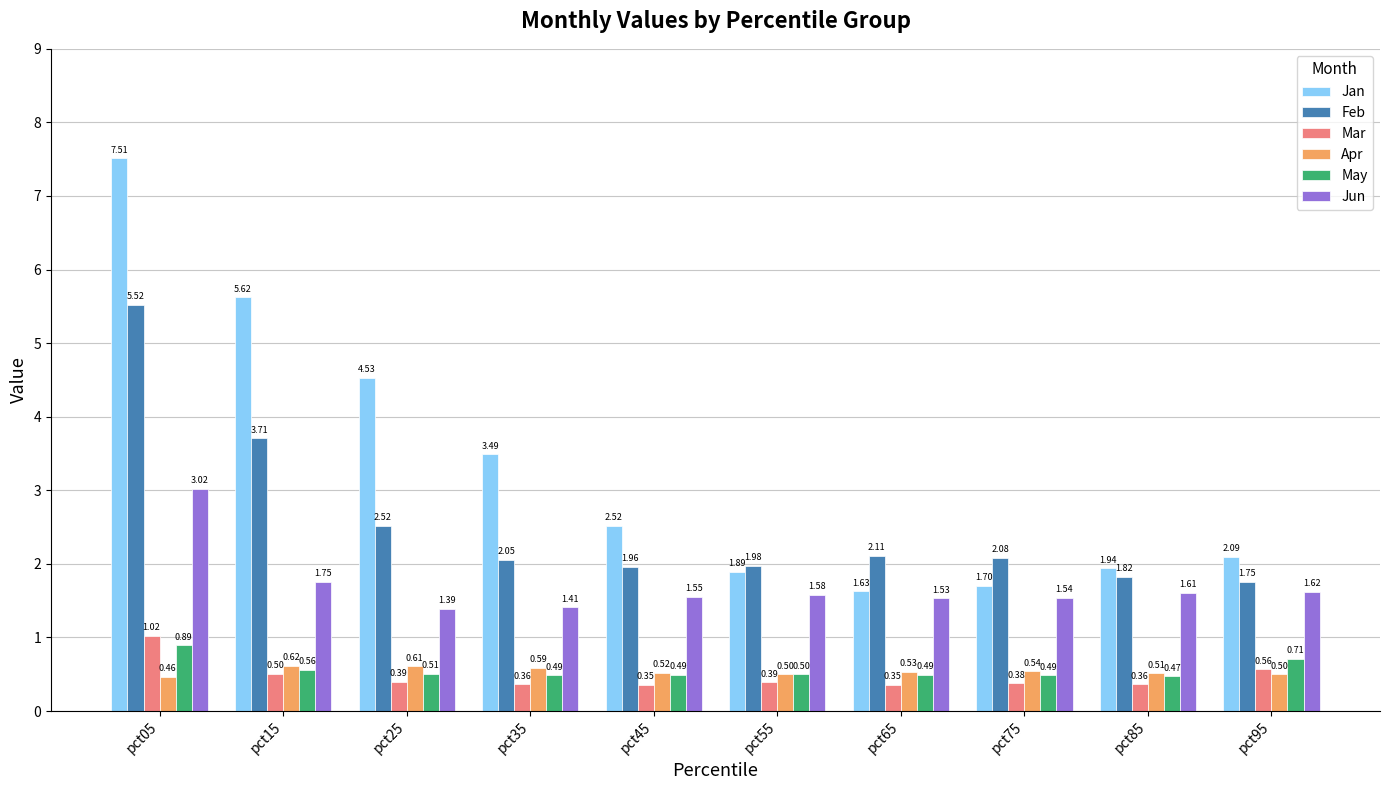

At which category is the sum across all series the highest?

pct05